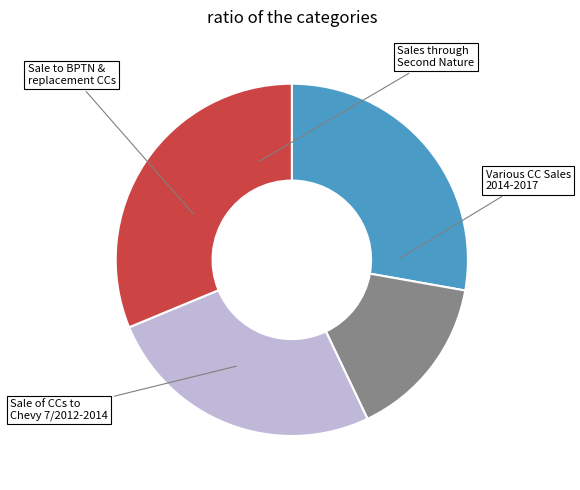

Does any single category account for the majority?

No